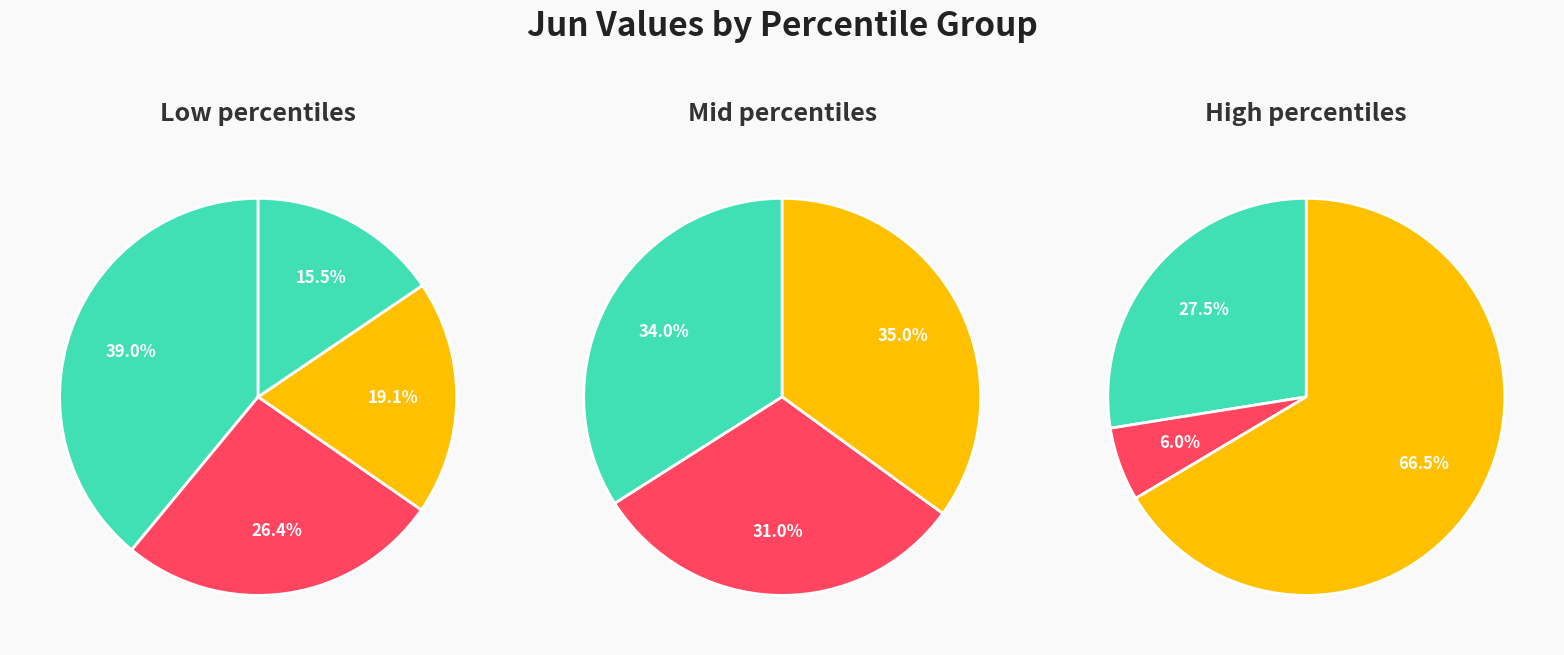

Count the number of slices in the pie.

10